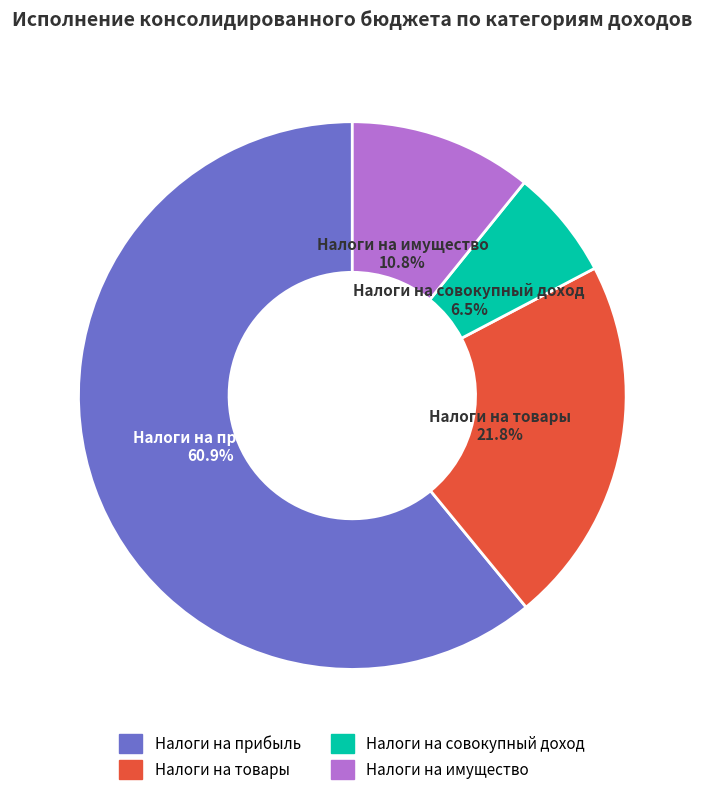

Does any single category account for the majority?

Yes